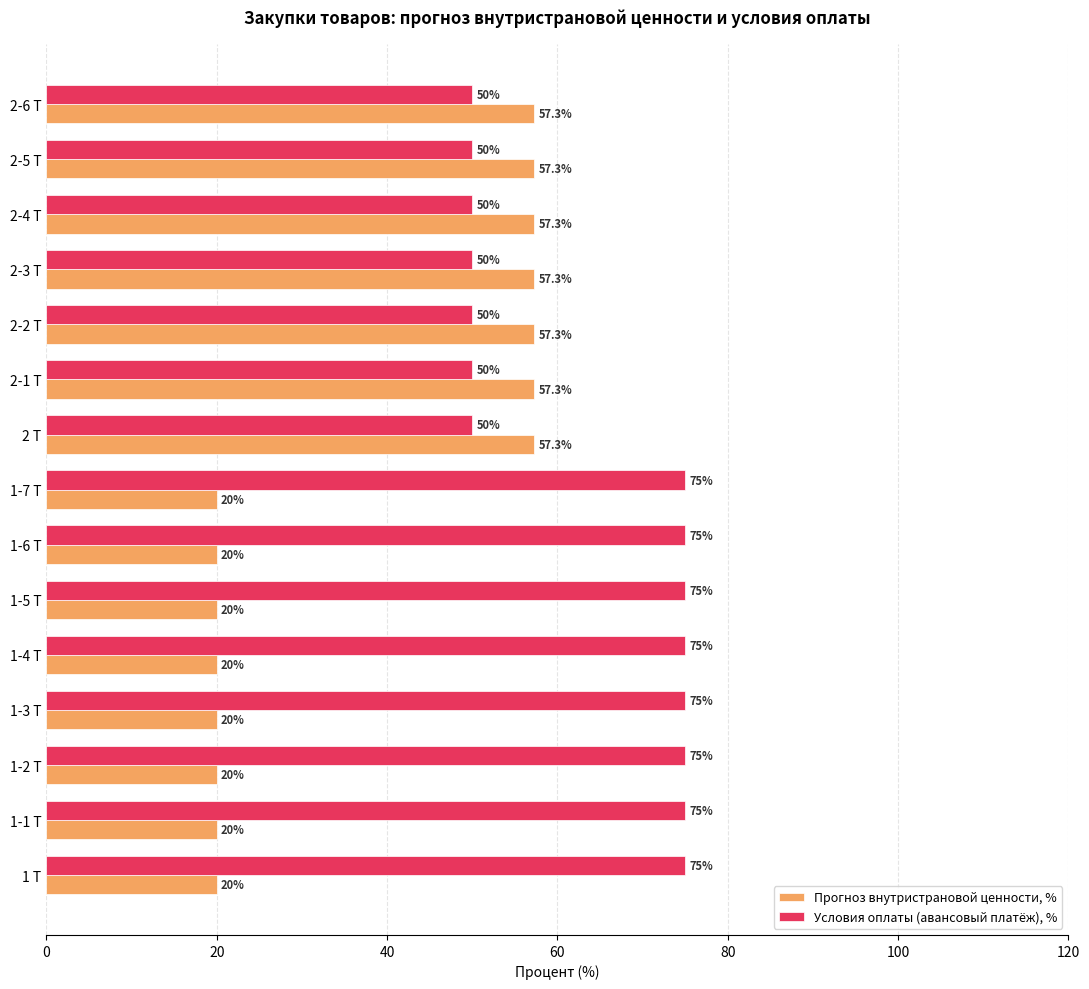

At 2-1 Т, list the series in order from largest to smallest.

Прогноз внутристрановой ценности, %, Условия оплаты (авансовый платёж), %